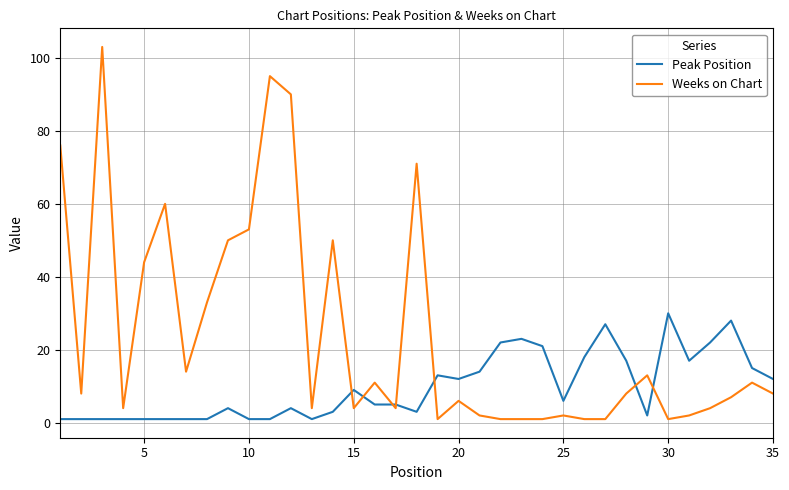

At how many categories does at least one series exceed 35?

10